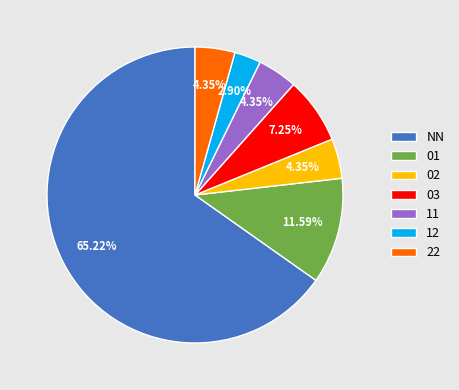

What is the total percentage of NN and 03?

72.5%